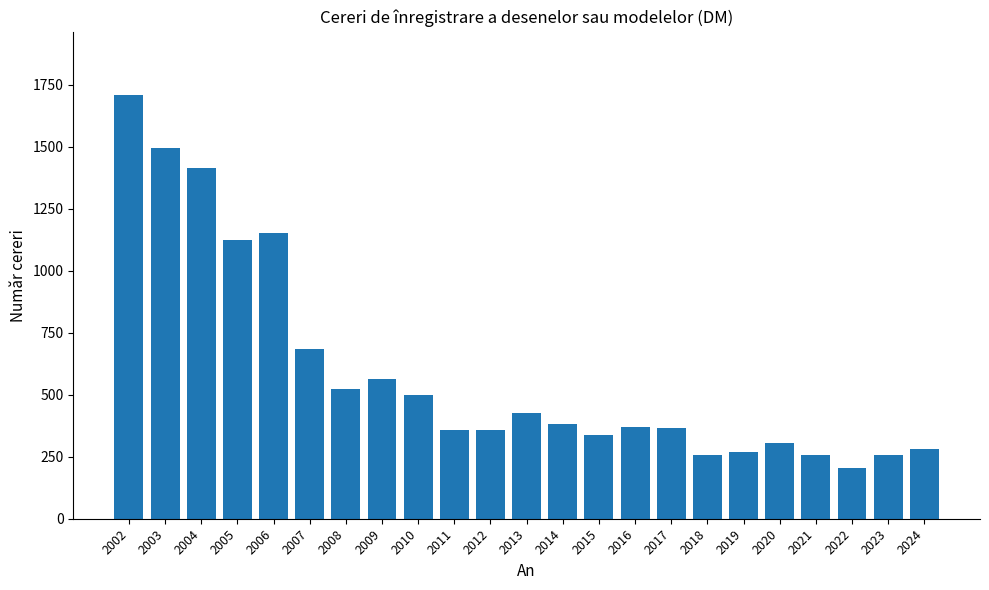

What is the minimum value shown in the chart?

203